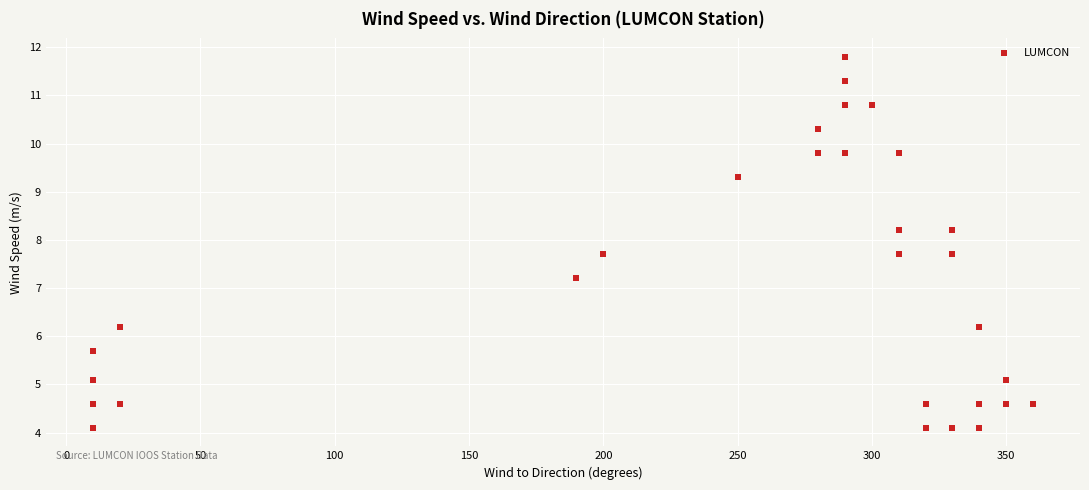

What Y value in the scatter plot is closest to 7?

7.2